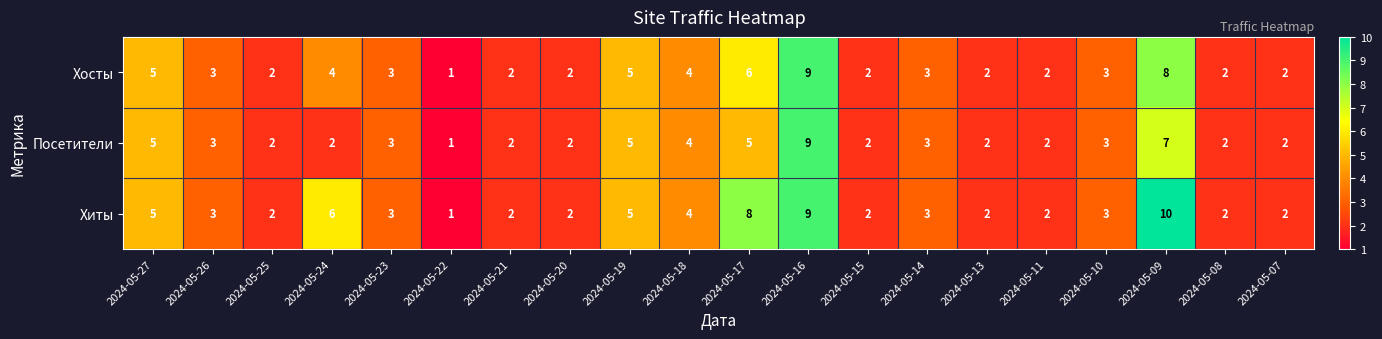

Which label corresponds to the smallest value in the chart?

2024-05-22